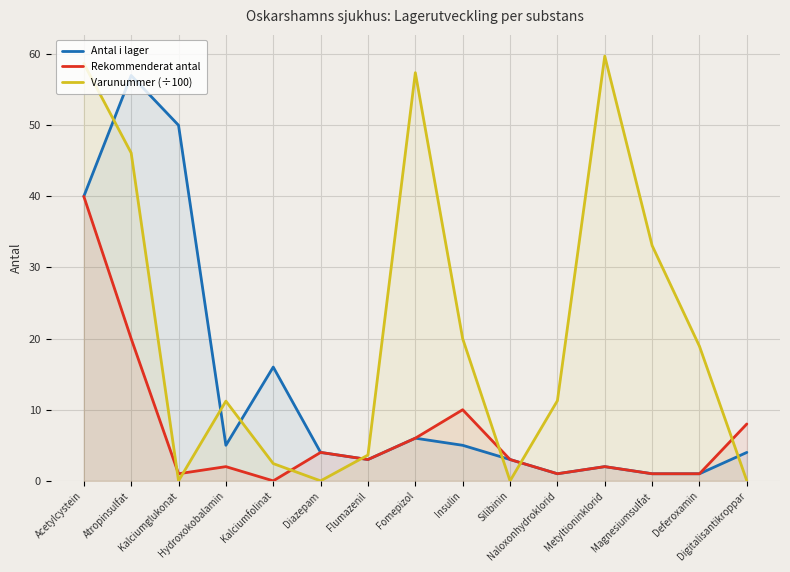

Reading right to left, transcribe all the data shown in this chart.

Antal i lager: Digitalisantikroppar=4.0	Deferoxamin=1.0	Magnesiumsulfat=1.0	Metyltioninklorid=2.0	Naloxonhydroklorid=1.0	Silibinin=3.0	Insulin=5.0	Fomepizol=6.0	Flumazenil=3.0	Diazepam=4.0	Kalciumfolinat=16.0	Hydroxokobalamin=5.0	Kalciumglukonat=50.0	Atropinsulfat=57.0	Acetylcystein=40.0
Rekommenderat antal: Digitalisantikroppar=8.0	Deferoxamin=1.0	Magnesiumsulfat=1.0	Metyltioninklorid=2.0	Naloxonhydroklorid=1.0	Silibinin=3.0	Insulin=10.0	Fomepizol=6.0	Flumazenil=3.0	Diazepam=4.0	Kalciumfolinat=0.0	Hydroxokobalamin=2.0	Kalciumglukonat=1.0	Atropinsulfat=20.0	Acetylcystein=40.0
Varunummer (÷100): Digitalisantikroppar=0.0	Deferoxamin=18.9	Magnesiumsulfat=33.1	Metyltioninklorid=59.7	Naloxonhydroklorid=11.3	Silibinin=0.0	Insulin=20.0	Fomepizol=57.4	Flumazenil=3.6	Diazepam=0.0	Kalciumfolinat=2.4	Hydroxokobalamin=11.2	Kalciumglukonat=0.0	Atropinsulfat=46.1	Acetylcystein=58.7